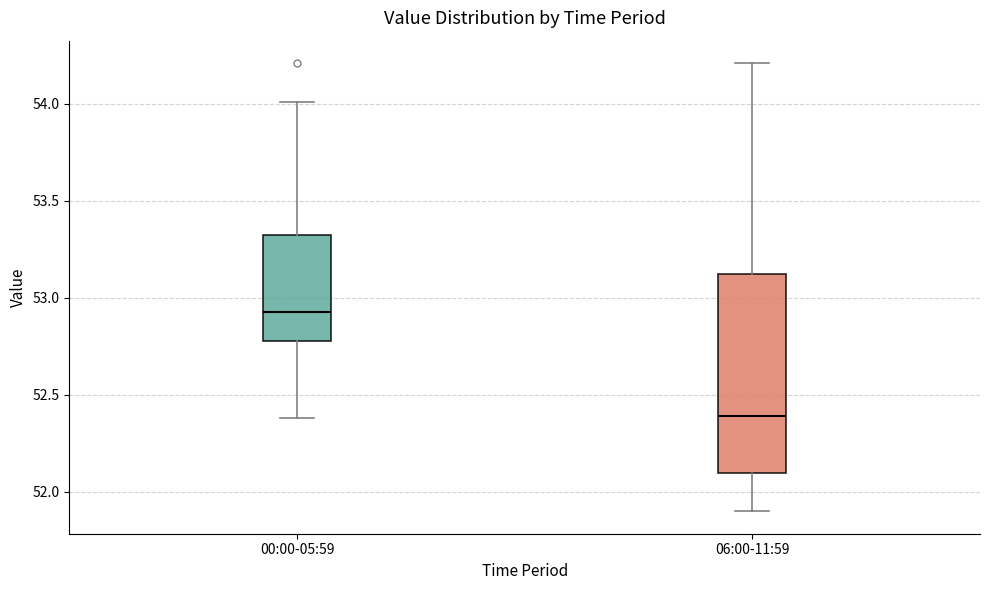

Reading left to right, transcribe this box plot: for each box, give where its median line is, the range the box spans, and where its two whiskers end, as read against the y-axis. The values are not printed on the chart, so give them approximately, as read against the axis.

00:00-05:59: median 52.95, box 52.80 to 53.30, whiskers 52.40 to 54.00
06:00-11:59: median 52.40, box 52.10 to 53.15, whiskers 51.90 to 54.20